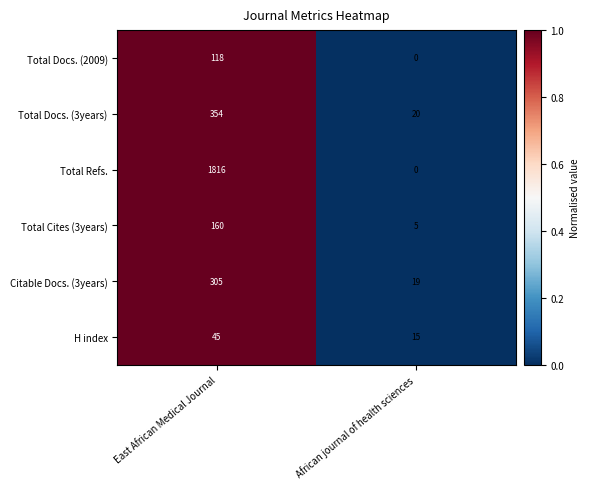

Reading left to right, what are all the values shown in this chart?

Total Docs. (2009): 118	0
Total Docs. (3years): 354	20
Total Refs.: 1816	0
Total Cites (3years): 160	5
Citable Docs. (3years): 305	19
H index: 45	15